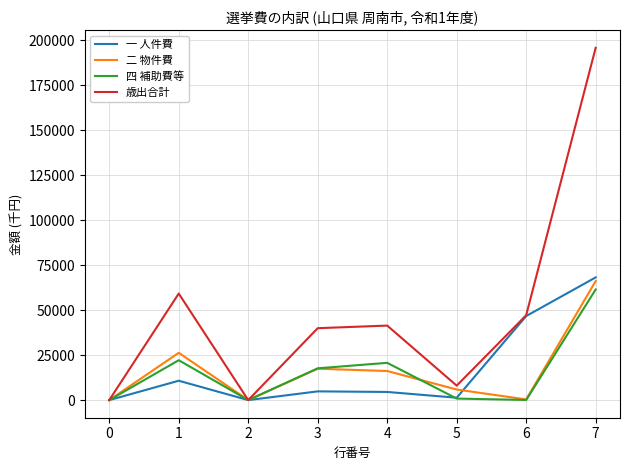

What is the maximum value for 歳出合計?

195844